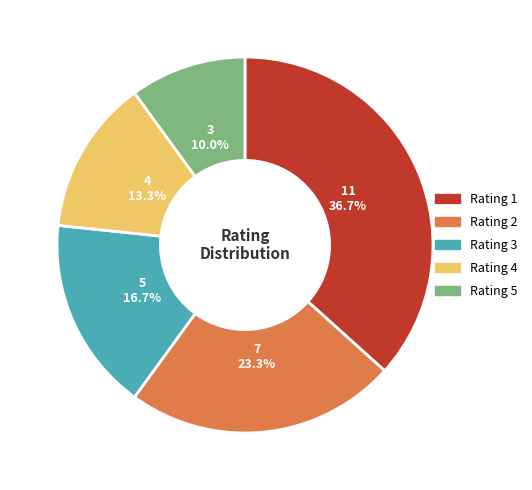

To the nearest percent, what is the difference between the largest and smallest slice percentages?

27%